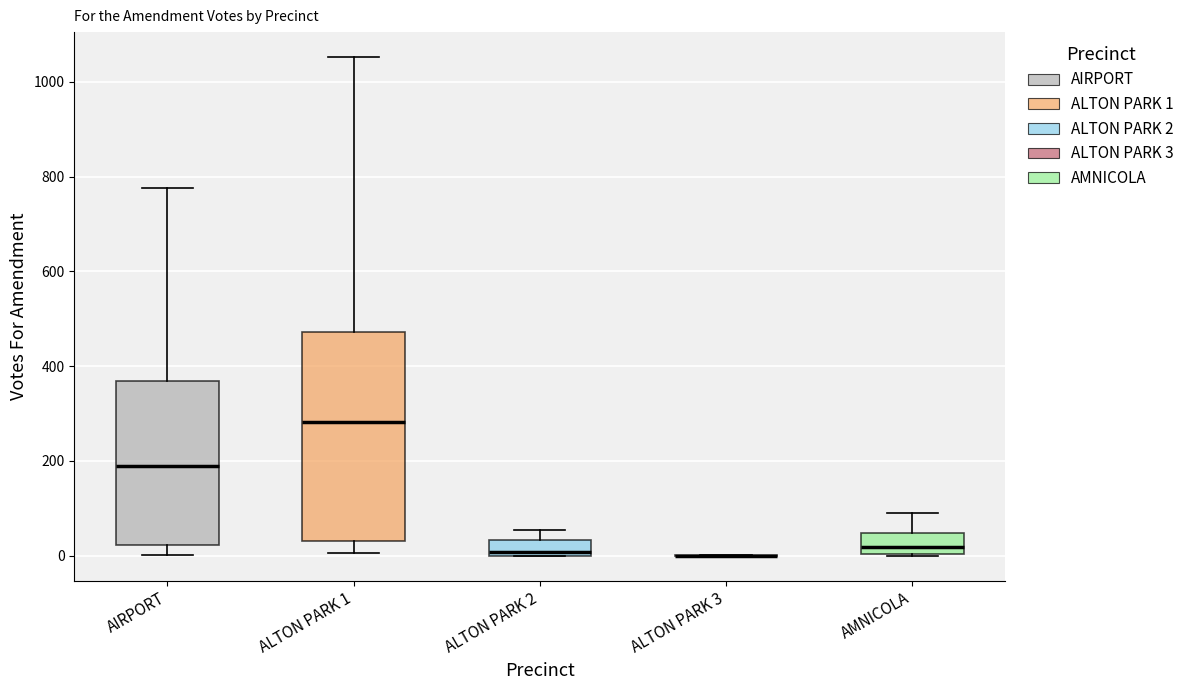

Which box is the tallest, from its lower edge to its upper edge?

ALTON PARK 1